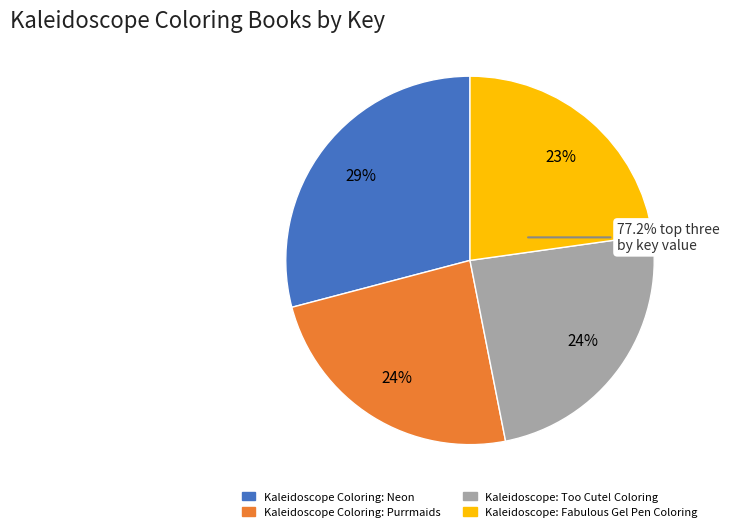

How many segments does this pie chart have?

4